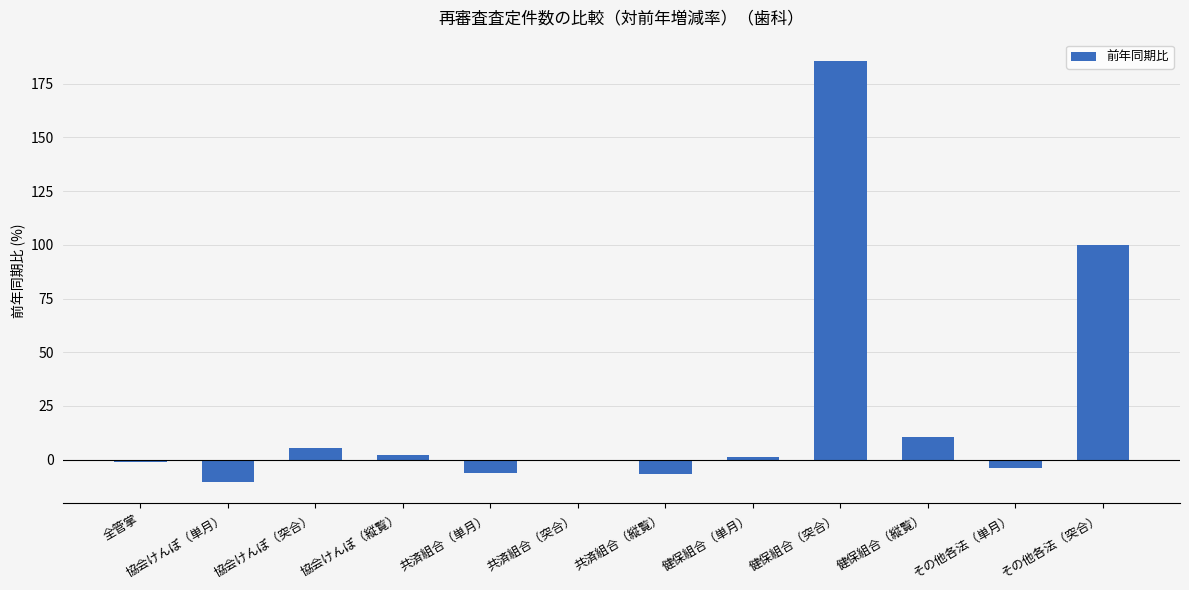

What is the maximum value shown in the chart?

185.7